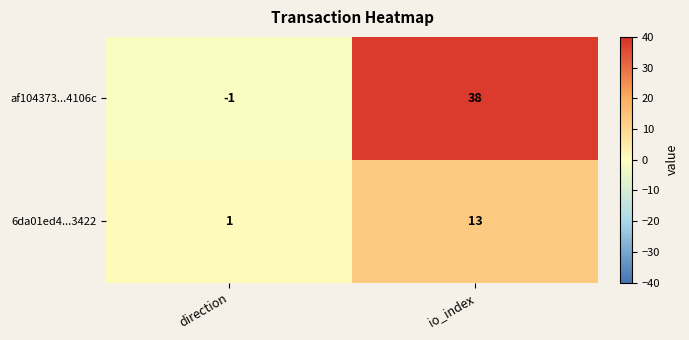

The af104373...4106c series shows -1 at direction. True or false?

True